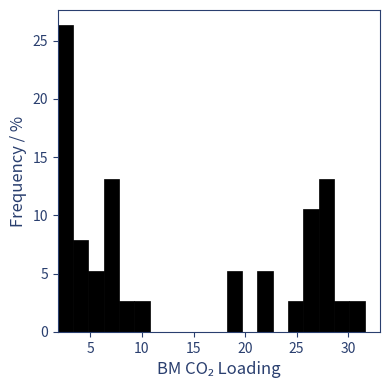

Around what value on the x-axis is the tallest bar? Give the approximate position of its centre, as read against the axis.

2.5